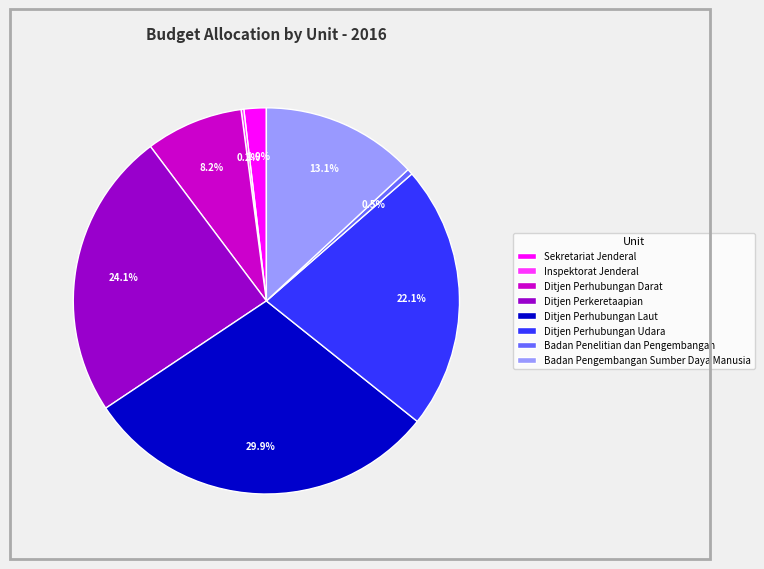

What is the largest slice in the pie chart?

Ditjen Perhubungan Laut